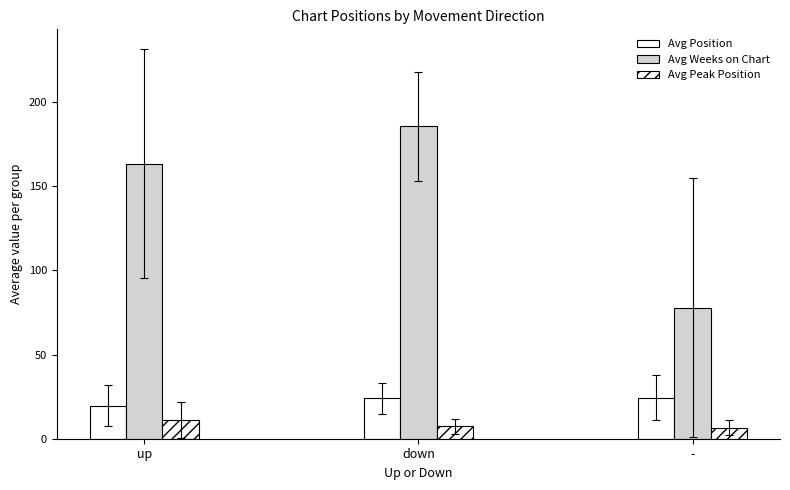

Reading right to left, extract all data points from this chart.

Avg Position: 24.5	24.1	19.6
Avg Weeks on Chart: 78.0	185.7	163.6
Avg Peak Position: 6.5	7.4	11.1